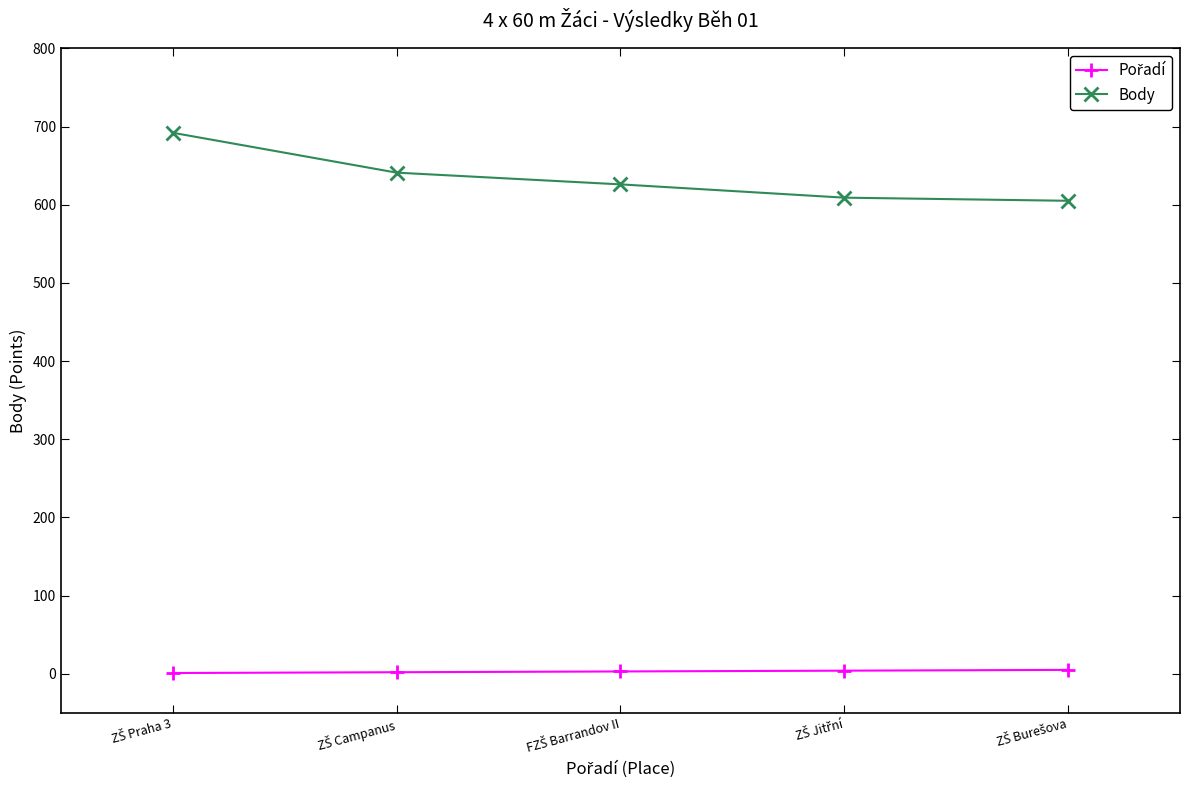

Which series has the widest spread of values?

Body